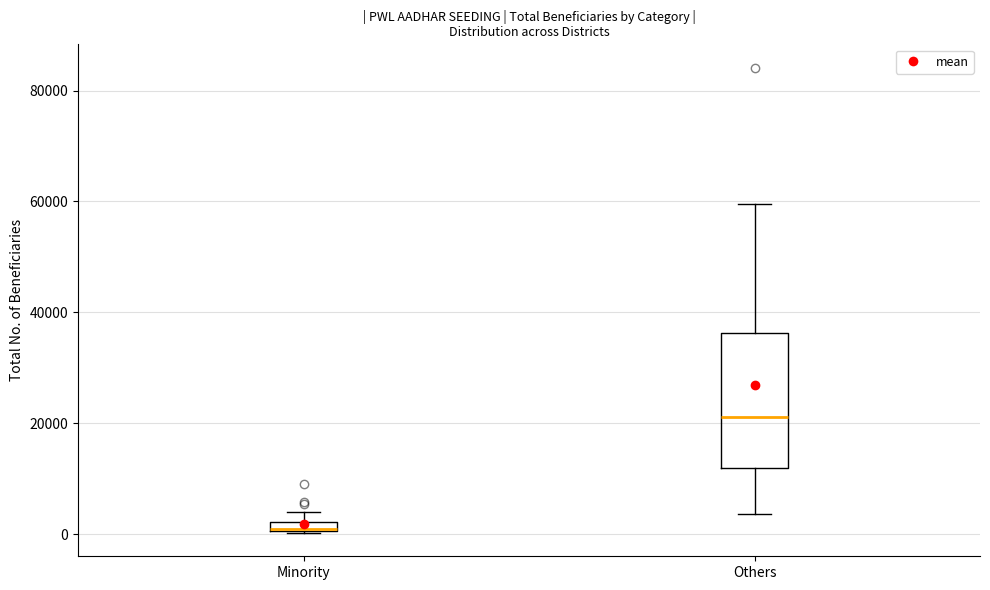

Where does the lower whisker of the box for Others end on the y-axis? The values are not printed on the chart, so give them approximately, as read against the axis.

4000